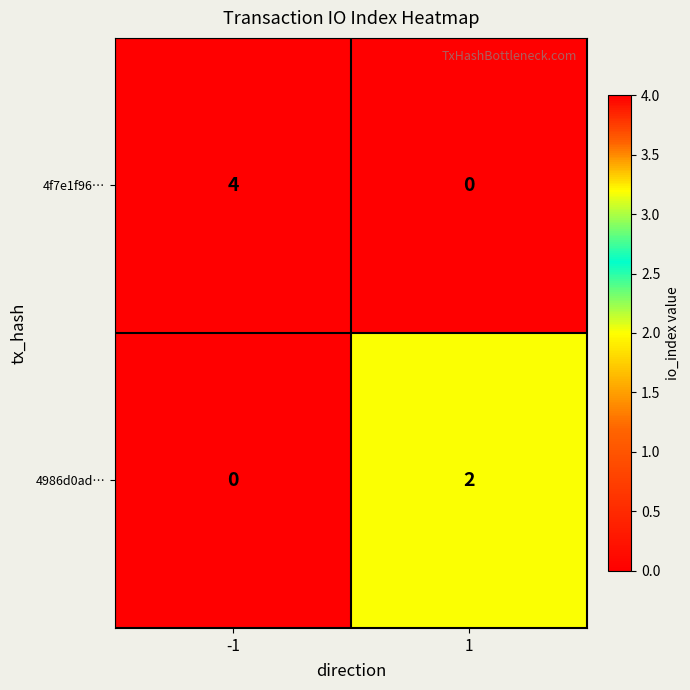

Reading right to left, what are all the values shown in this chart?

4f7e1f96…: 1=0	-1=4
4986d0ad…: 1=2	-1=0